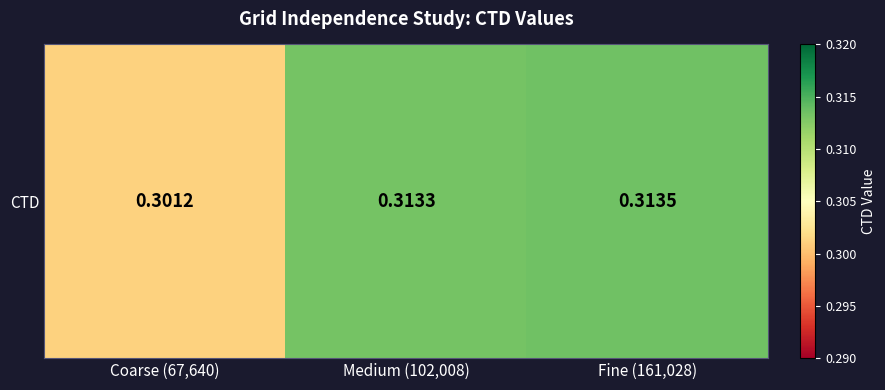

Rank the categories by value from highest to lowest.

Fine (161,028), Medium (102,008), Coarse (67,640)